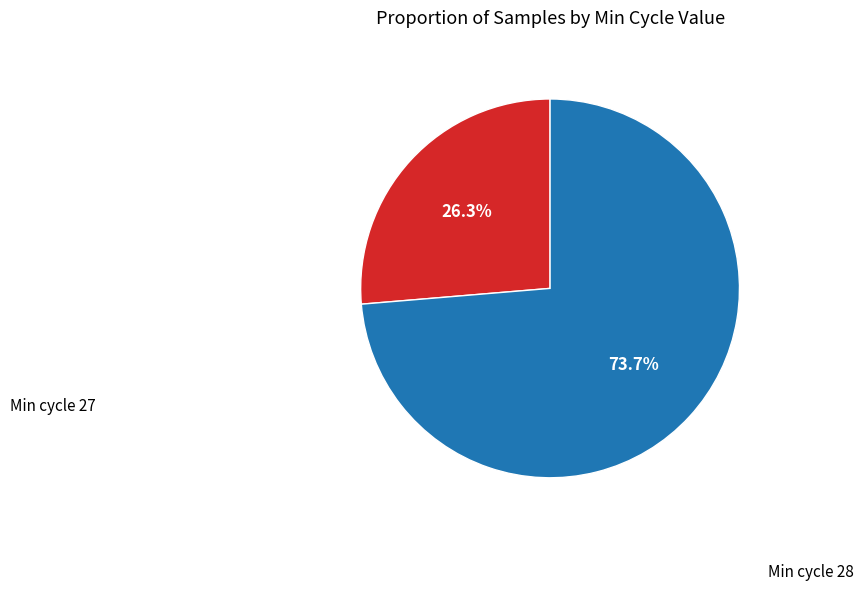

Is there any slice that represents more than half of the pie?

Yes